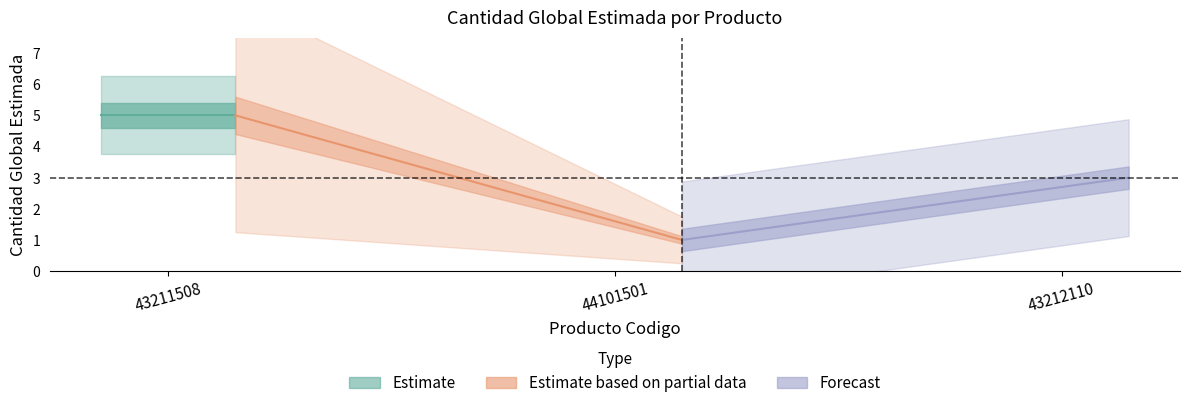

What is the difference between the second highest and minimum values?

2